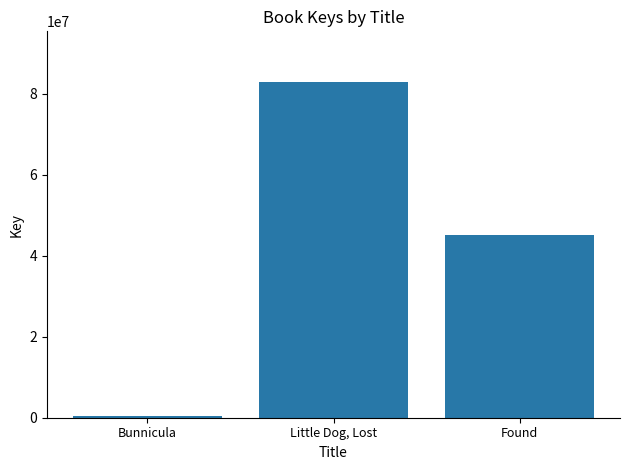

The chart shows a value of 45253495 at Found. True or false?

True